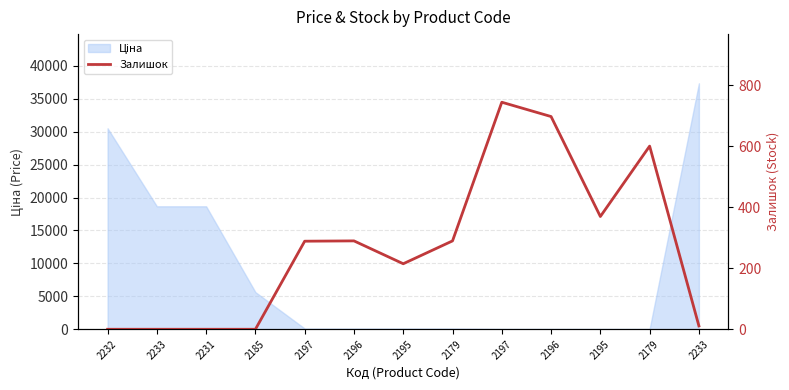

Which label corresponds to the largest value in the chart?

2197